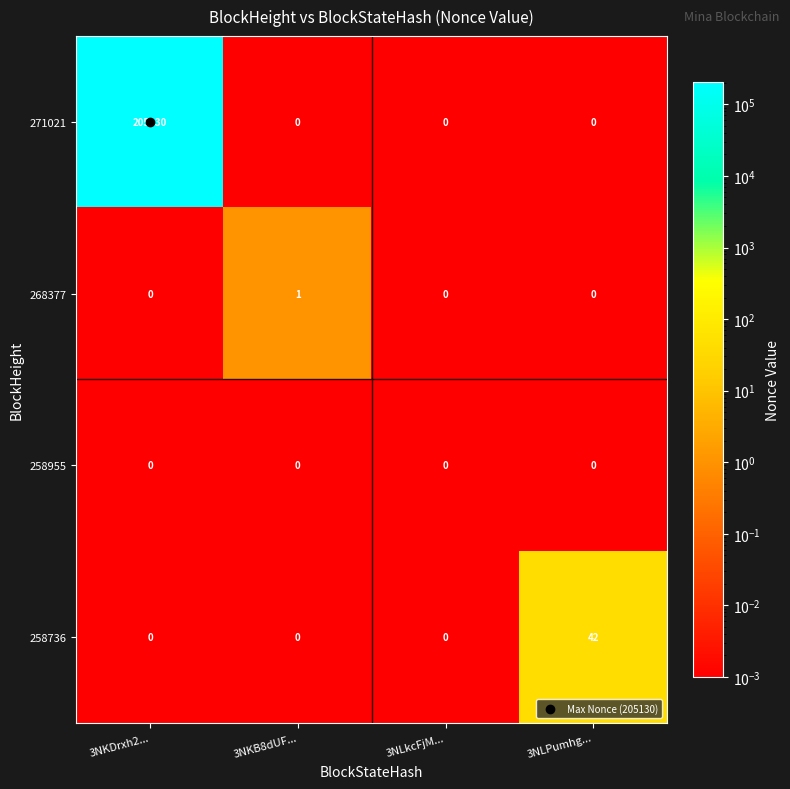

What is the sum of all 271021 values?

205130